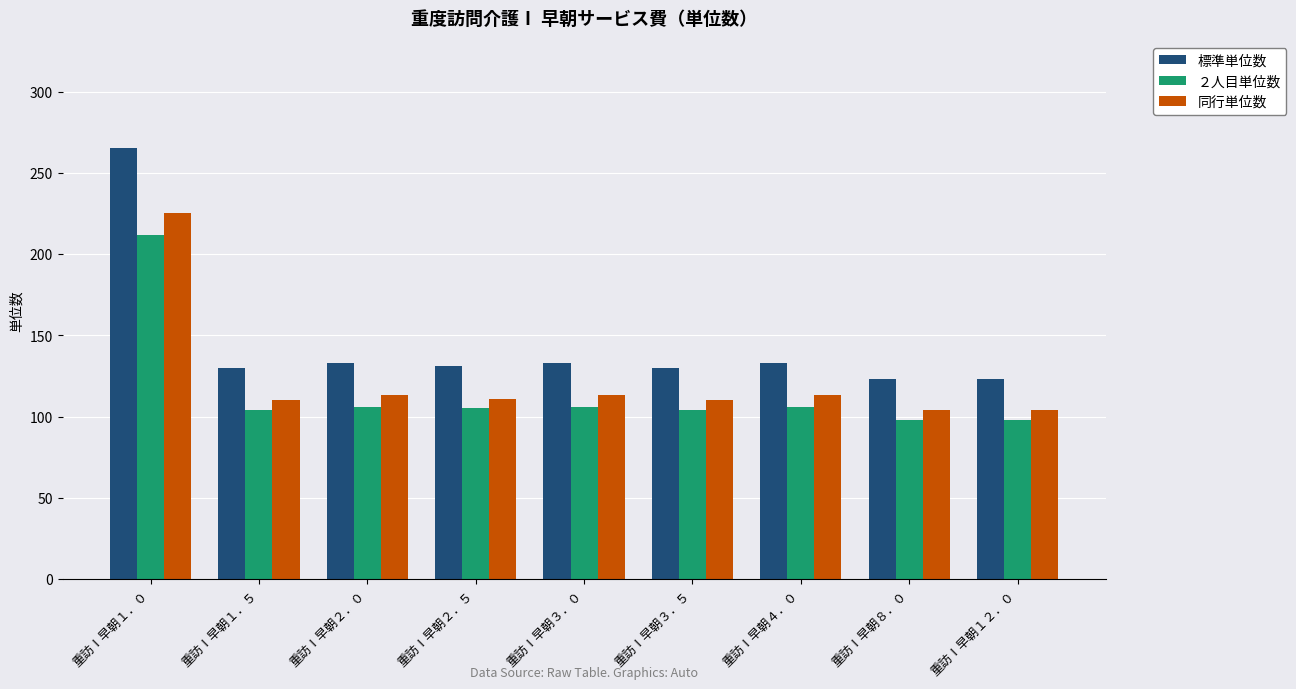

Which series has the widest spread of values?

標準単位数